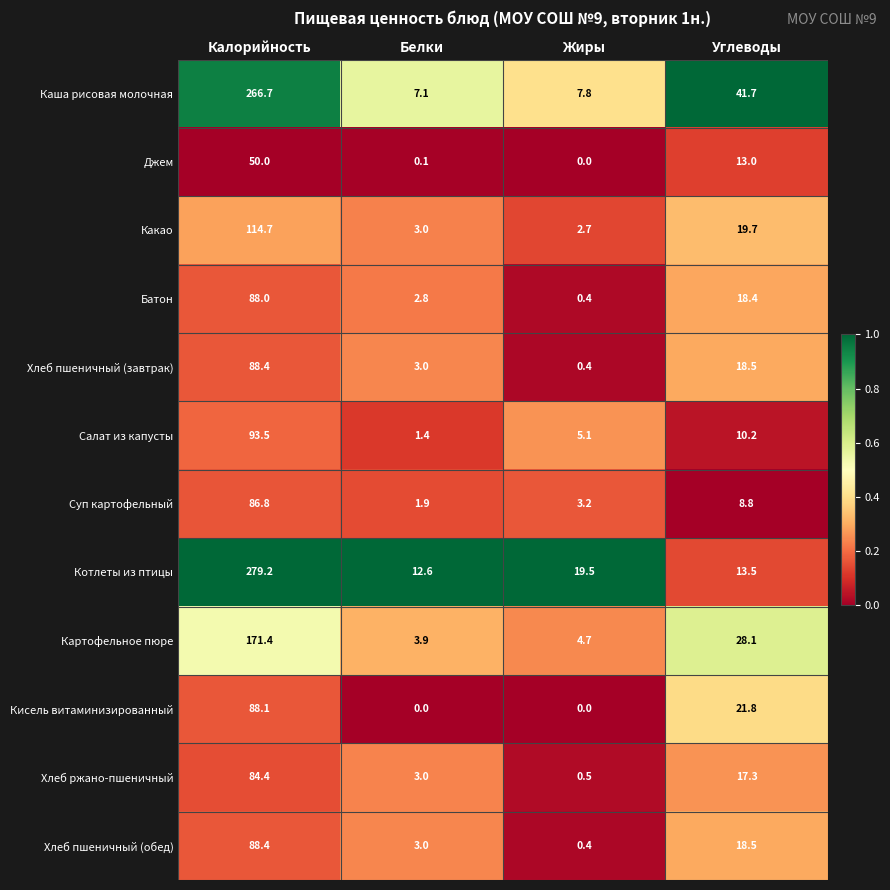

What is the sum of all Суп картофельный values?

100.7